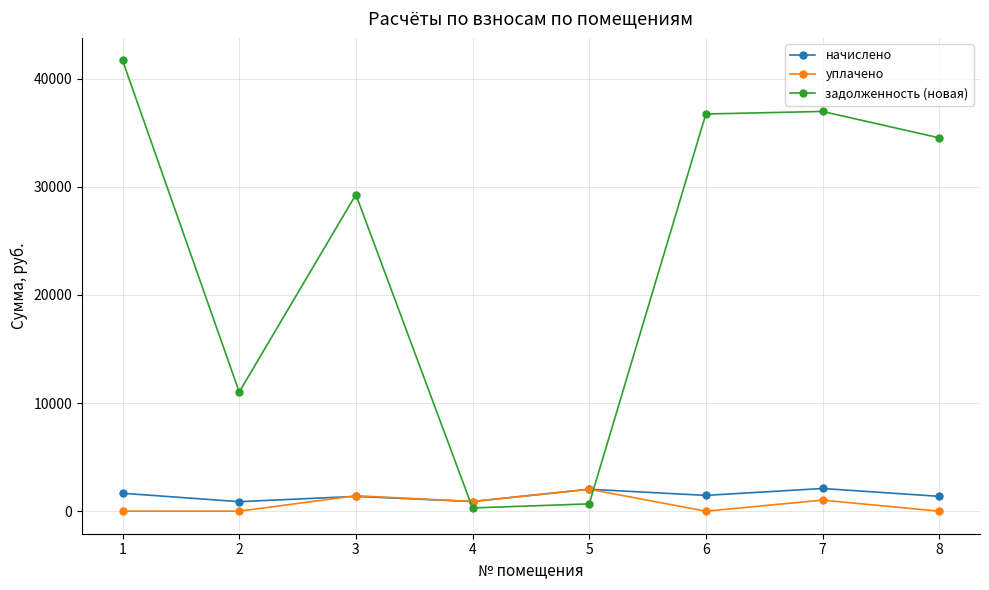

At which label is задолженность (новая) closest to 20990?

3